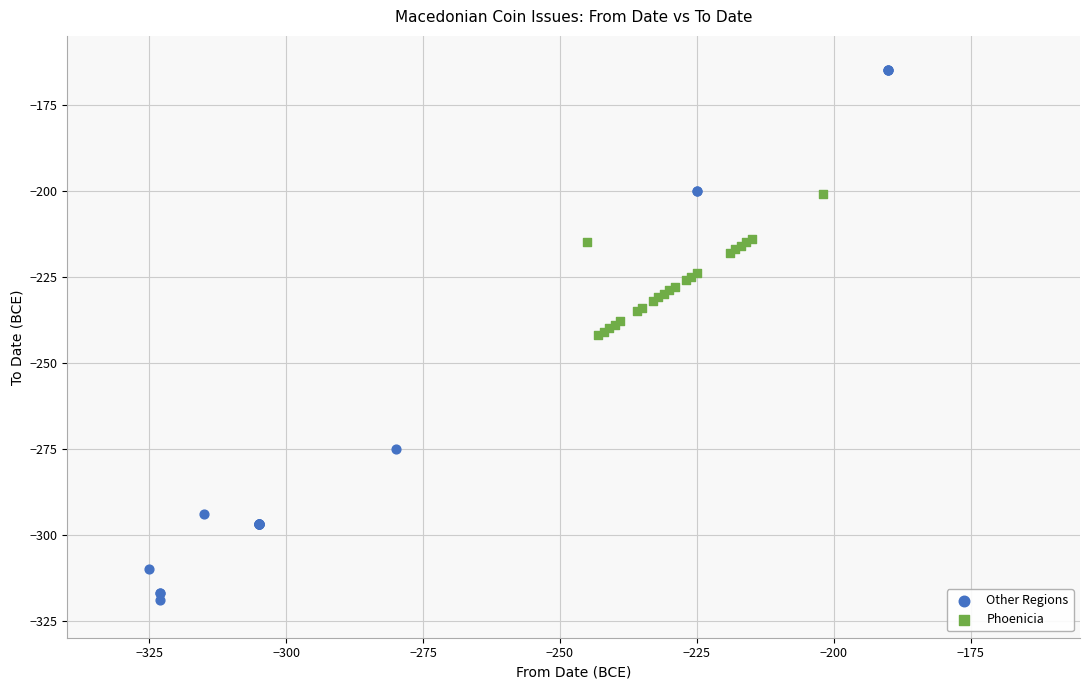

Which series reaches the minimum Y coordinate?

Other Regions